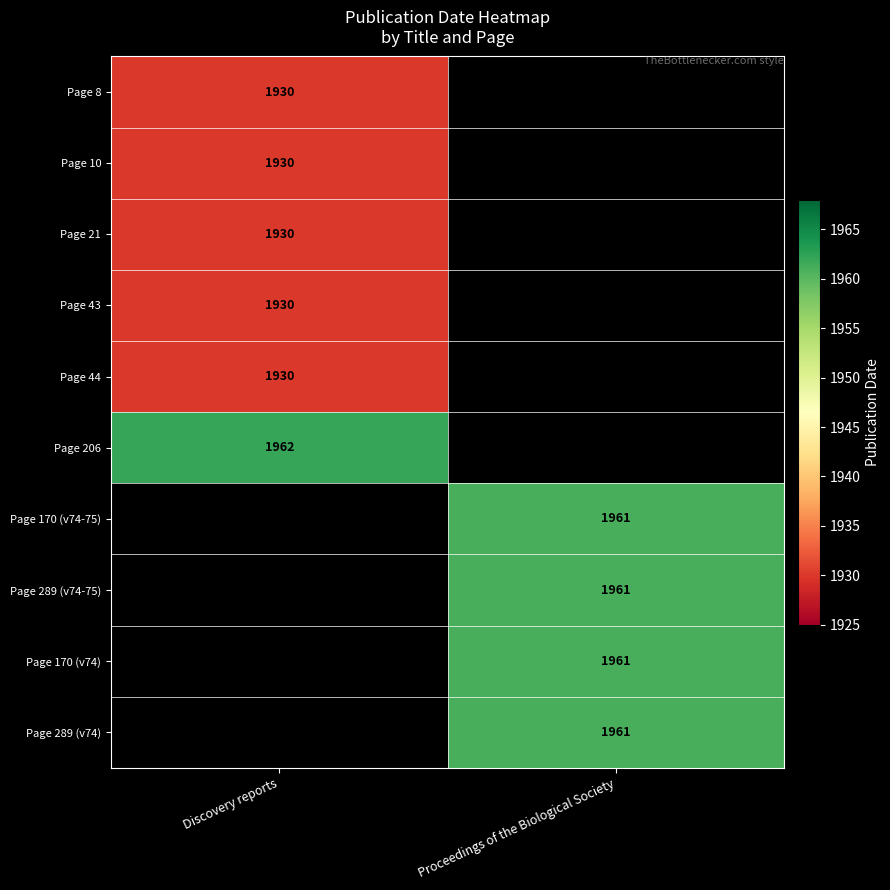

The Page 21 series shows 3353 at Discovery reports. True or false?

False